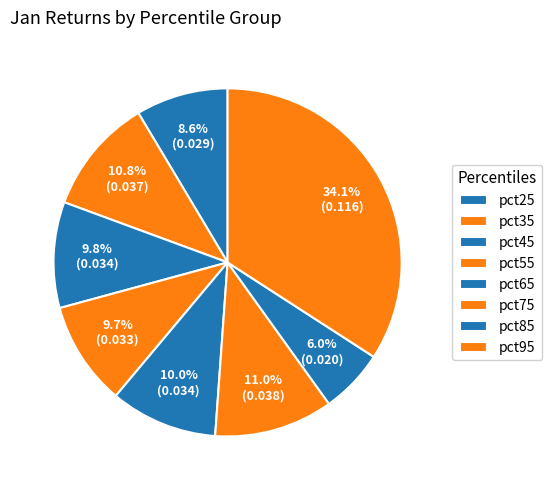

What percentage is the pct65 slice, to the nearest percent?

10%